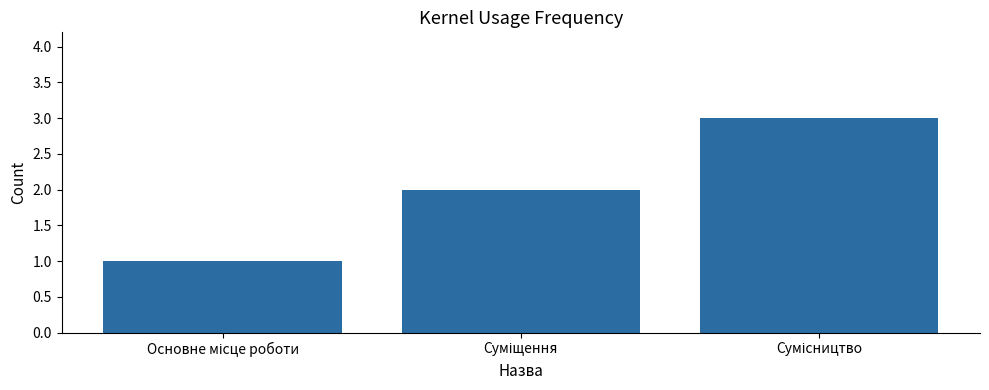

What is the greatest value displayed?

3